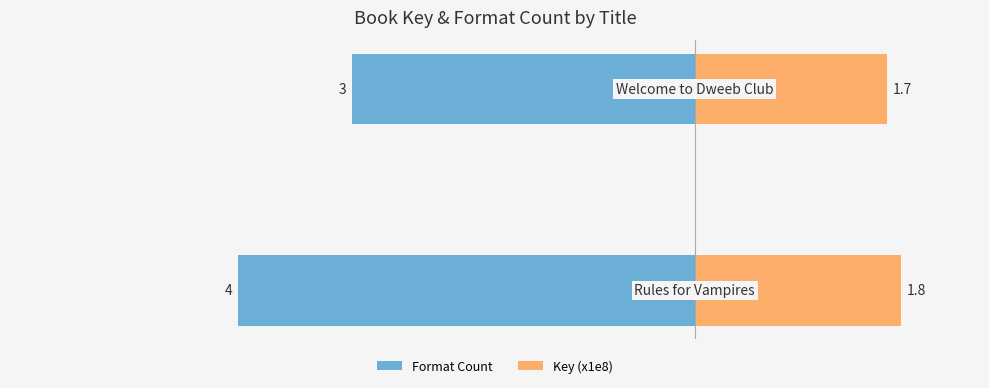

What is the value of the Key (x1e8) bar at the 2nd from the left?

1.7